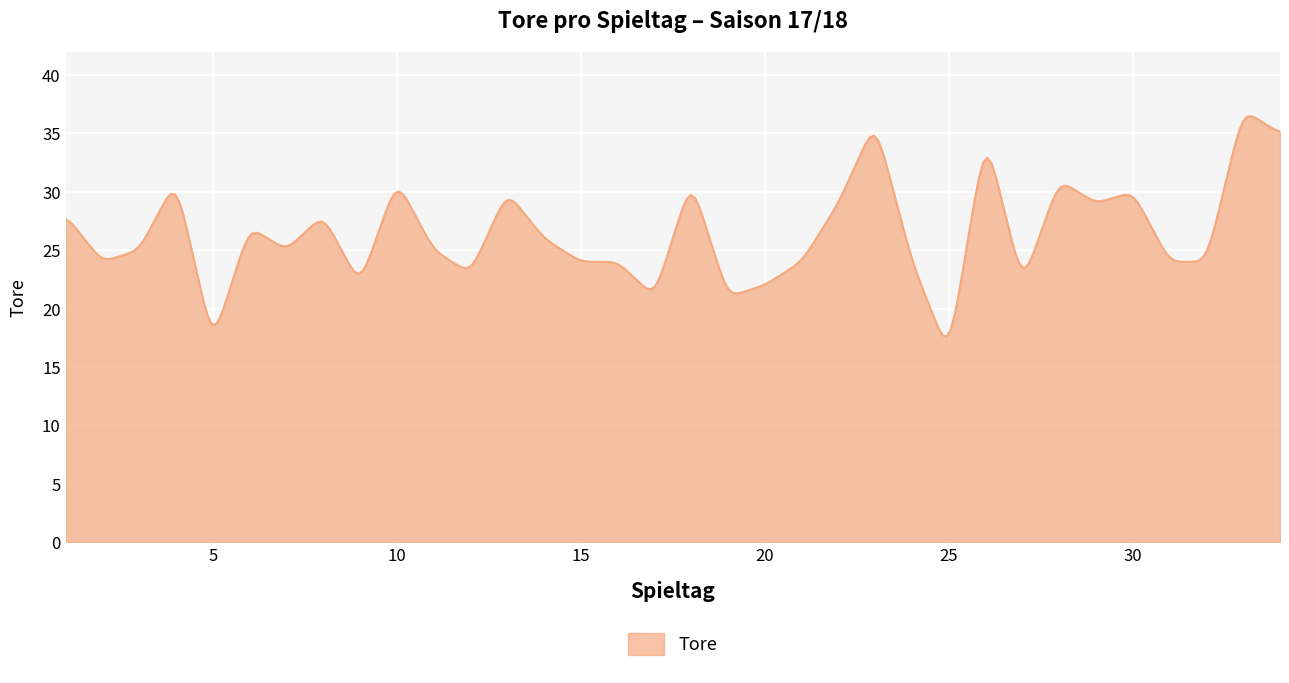

What is the difference between the maximum and minimum values?

18.8